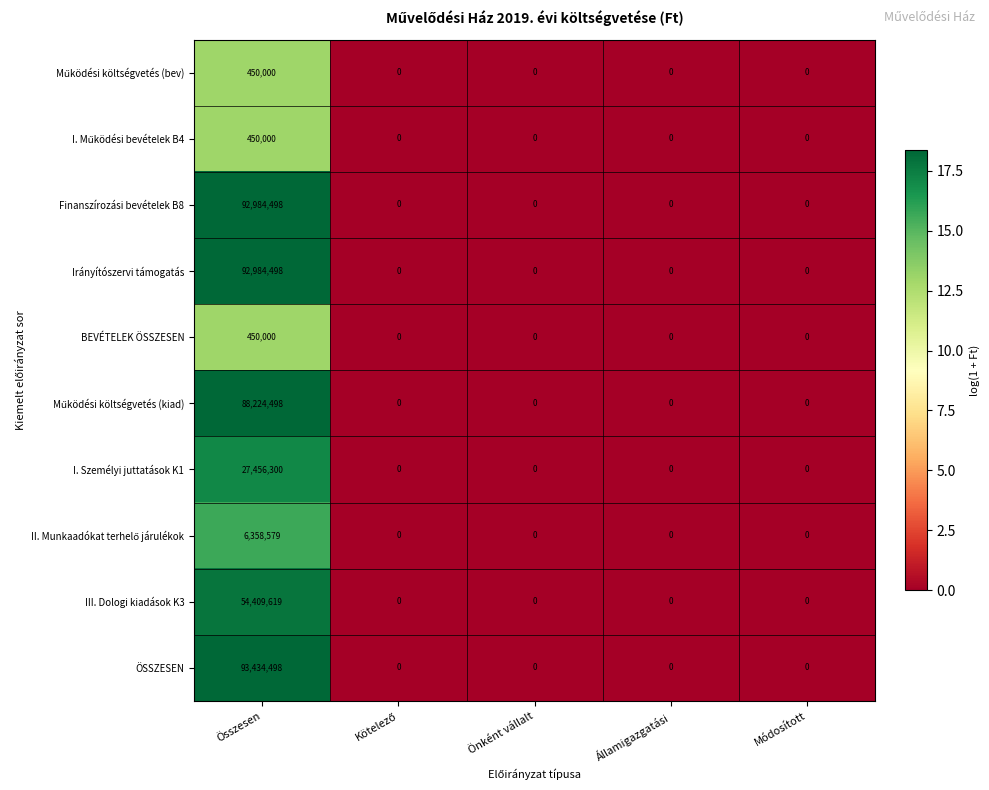

How many distinct data groups are displayed?

10